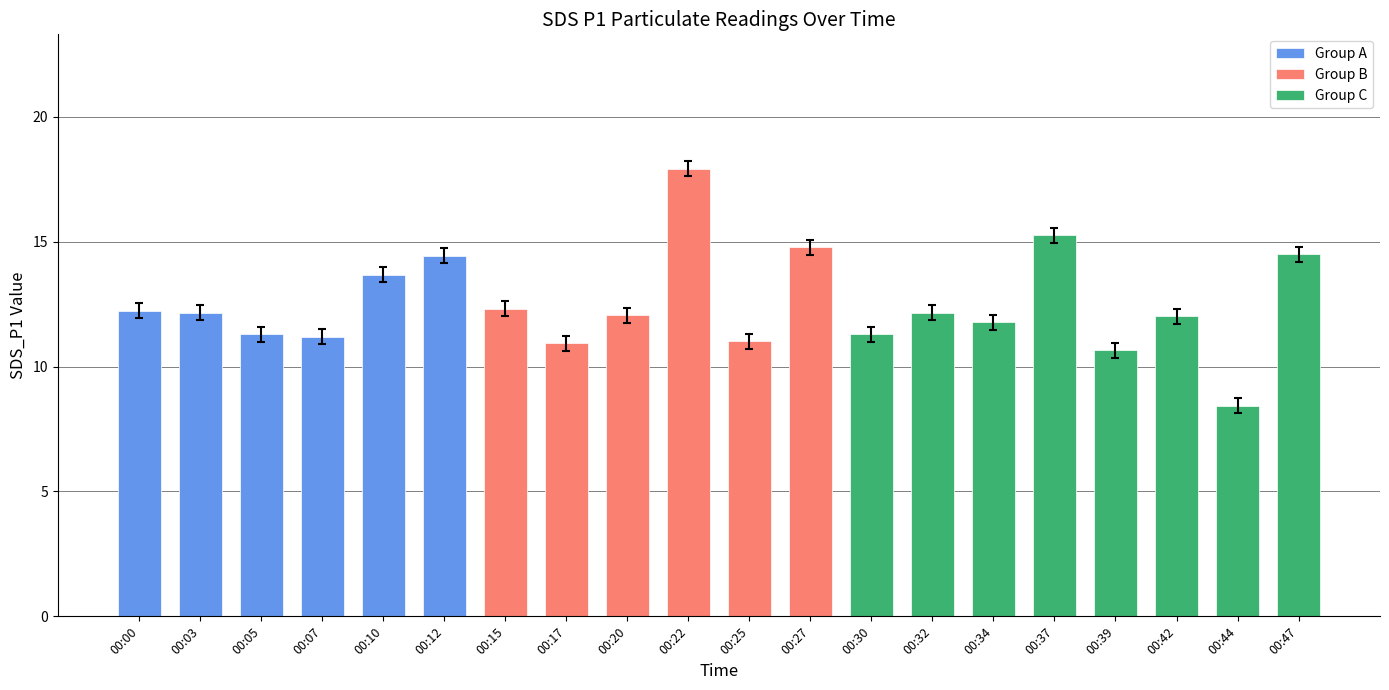

What is the change in value from 00:22 to 00:32?

-5.8